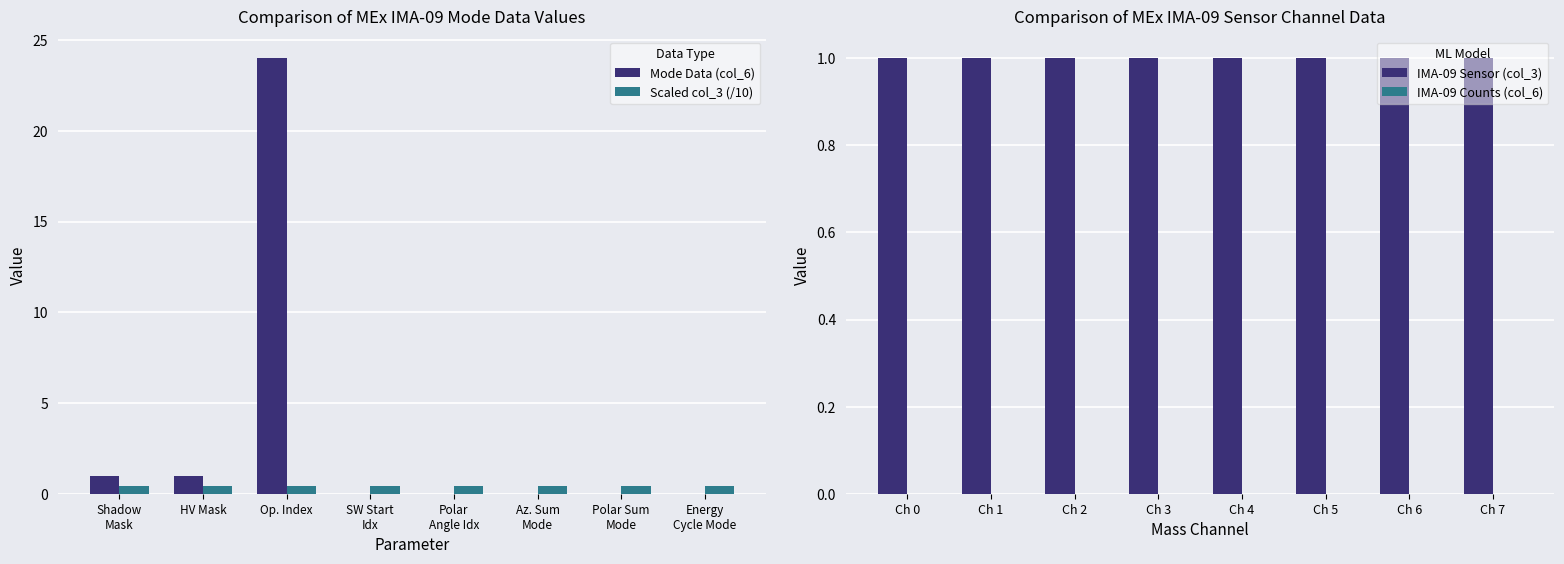

At which label does Mode Data (col_6) reach its peak?

Op. Index